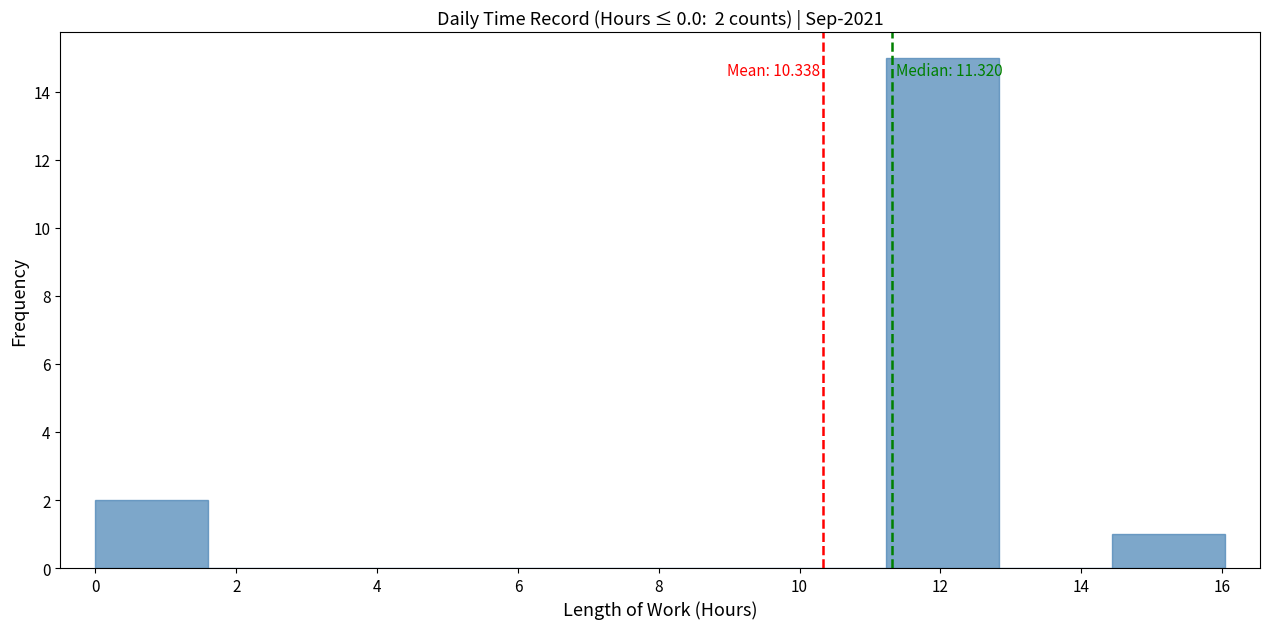

Over which range of the x-axis is the bar tallest?

11.2 to 12.8